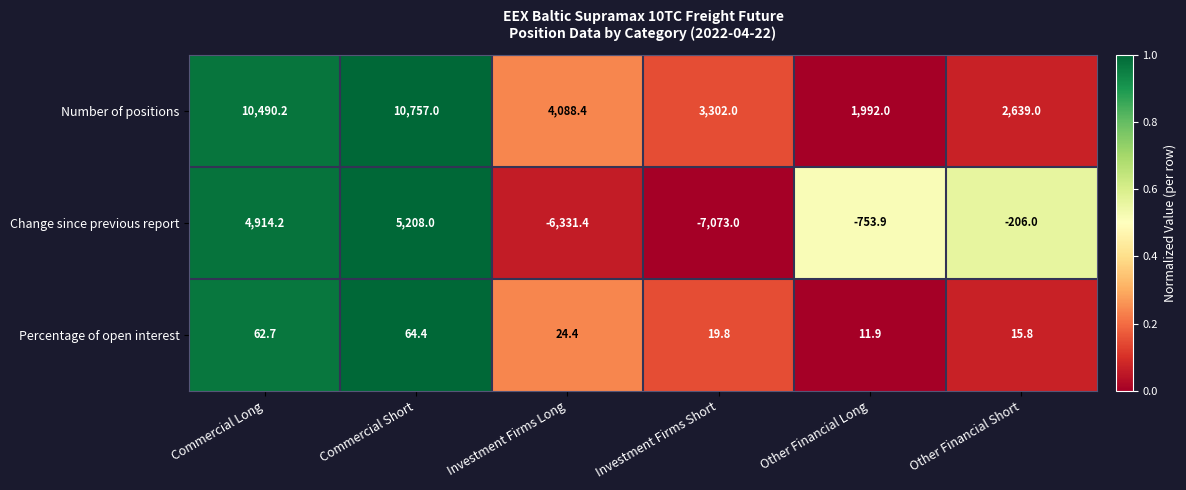

Which series changed the most between Investment Firms Long and Investment Firms Short?

Number of positions